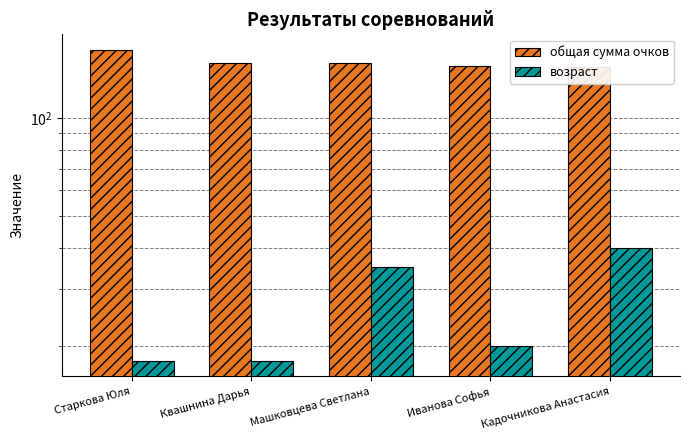

Is the value of возраст at Машковцева Светлана greater than the value of общая сумма очков at Квашнина Дарья?

No